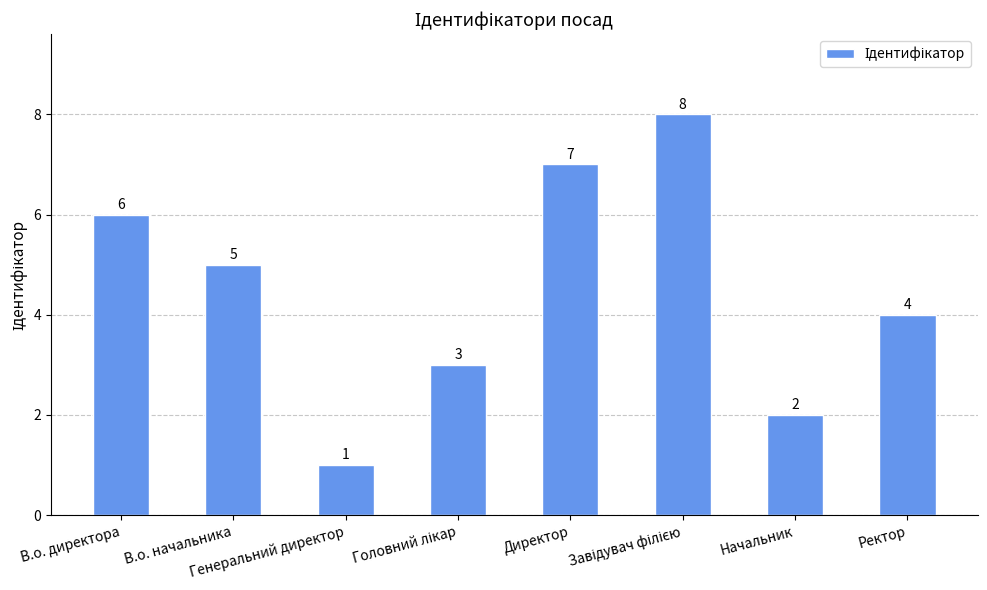

What is the sum of all values?

36